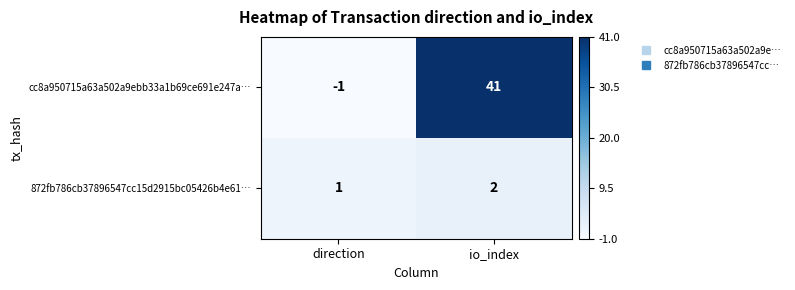

Reading left to right, list all the values displayed in this chart.

cc8a950715a63a502a9ebb33a1b69ce691e247a…: -1	41
872fb786cb37896547cc15d2915bc05426b4e61…: 1	2